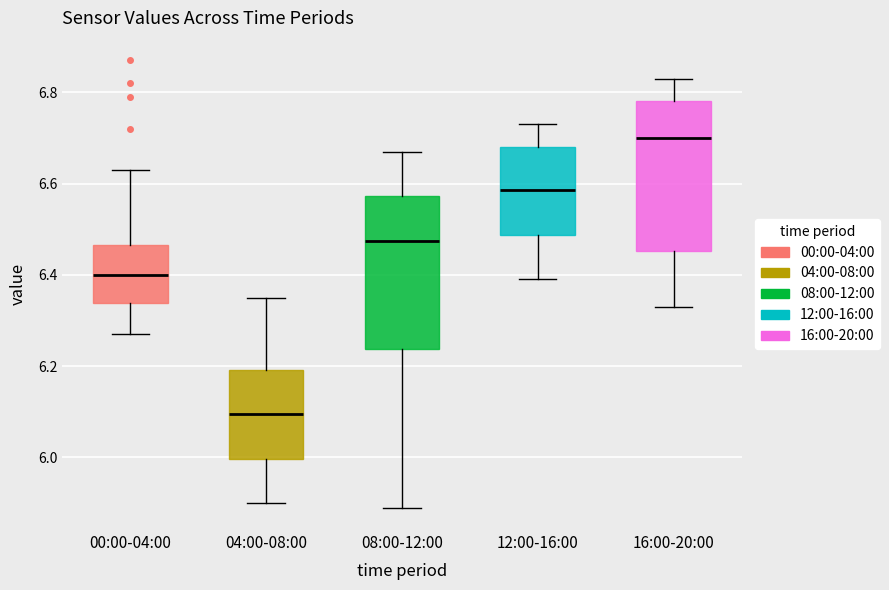

Which box has the highest median line?

16:00-20:00